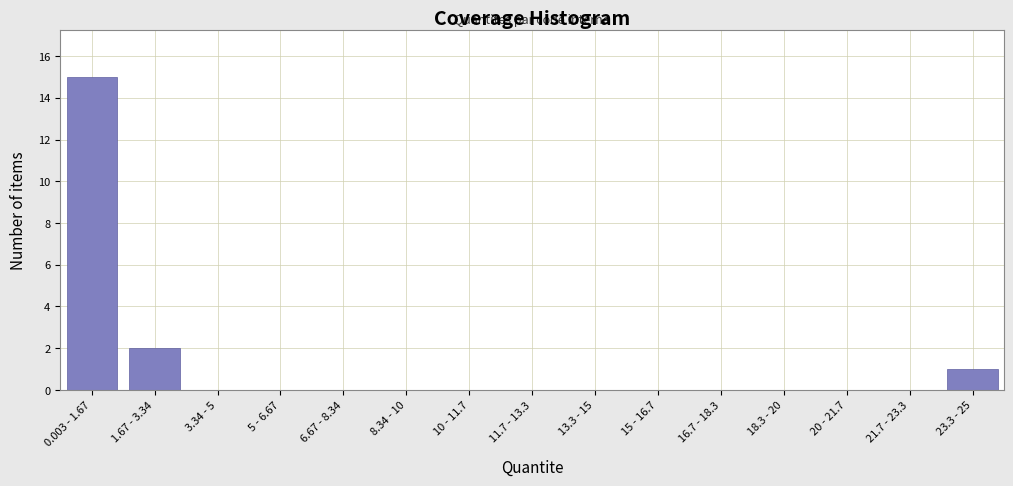

Reading left to right, list all the values displayed in this chart.

0.003 - 1.67=15	1.67 - 3.34=2	3.34 - 5=0	5 - 6.67=0	6.67 - 8.34=0	8.34 - 10=0	10 - 11.7=0	11.7 - 13.3=0	13.3 - 15=0	15 - 16.7=0	16.7 - 18.3=0	18.3 - 20=0	20 - 21.7=0	21.7 - 23.3=0	23.3 - 25=1